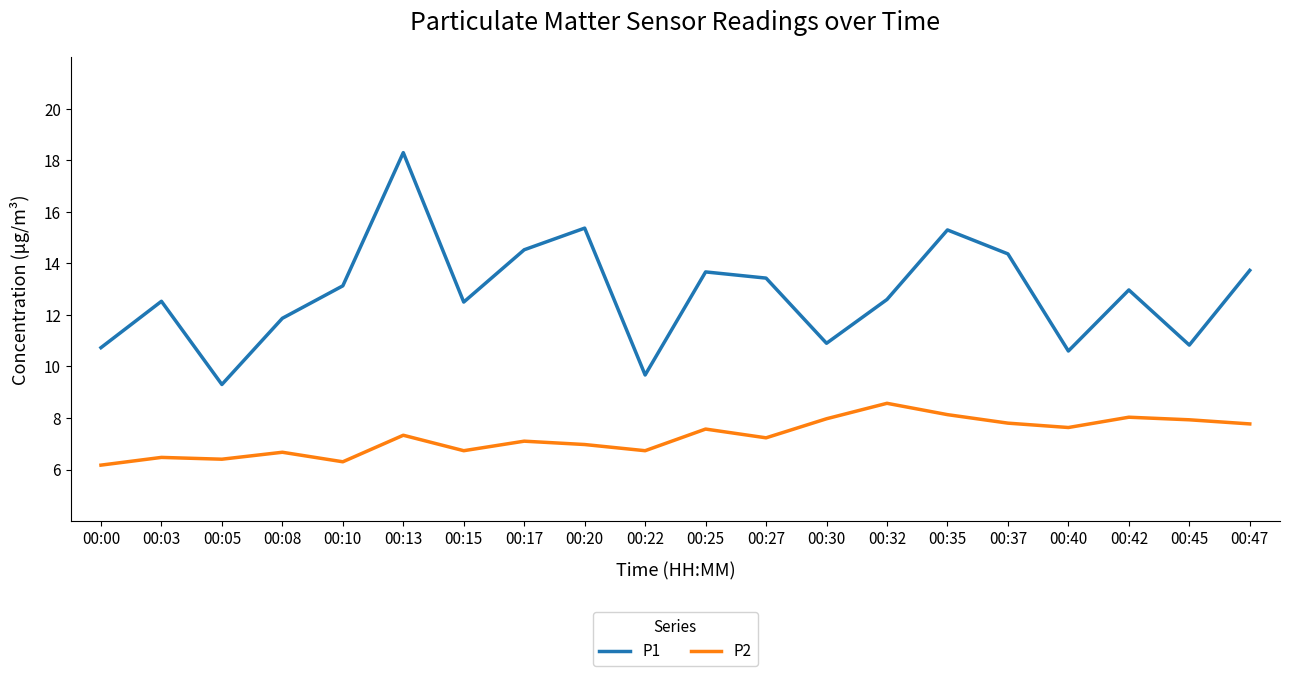

How many distinct data groups are displayed?

2